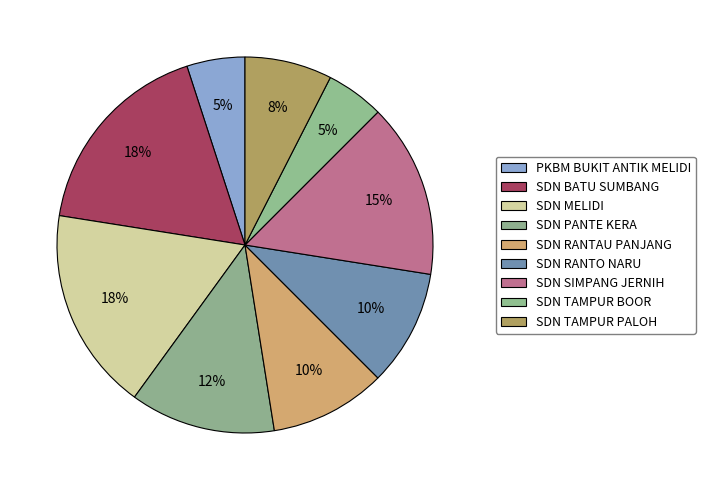

Combined, do SDN TAMPUR BOOR and SDN SIMPANG JERNIH account for over 50%?

No